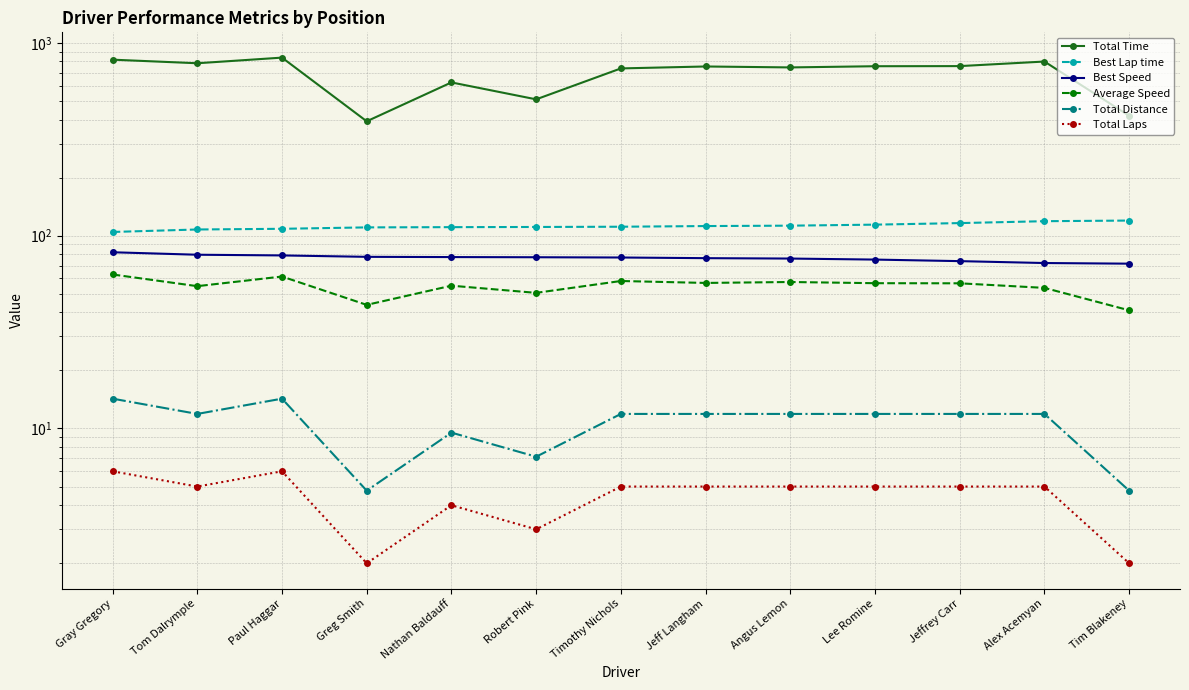

Is the value of Total Distance at Gray Gregory greater than the value of Best Speed at Tom Dalrymple?

No